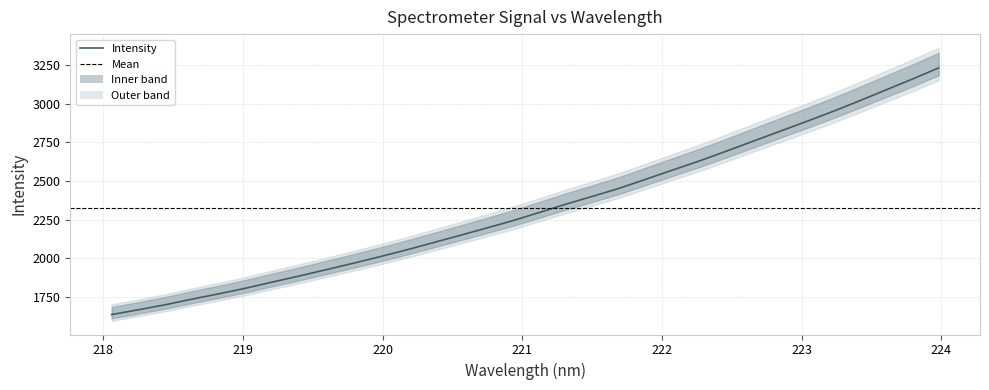

What is the maximum value shown in the chart?

3232.0